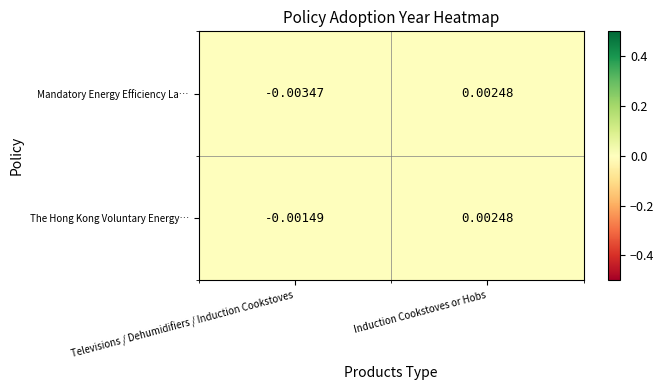

Which series changed the most between Televisions / Dehumidifiers / Induction Cookstoves and Induction Cookstoves or Hobs?

Mandatory Energy Efficiency La…